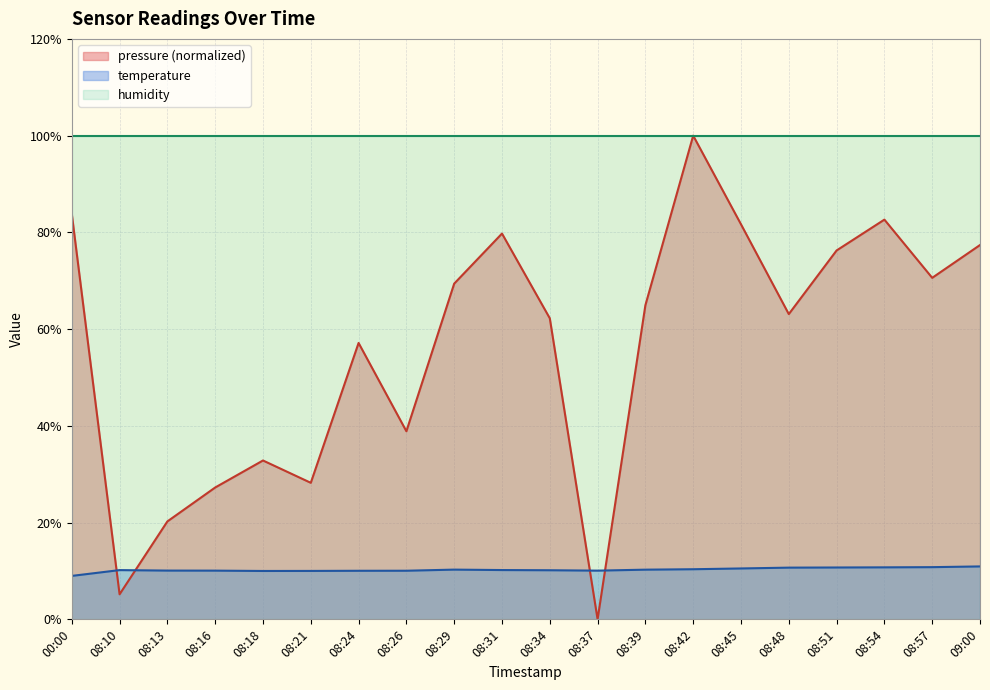

What position from the left is 08:34?

11